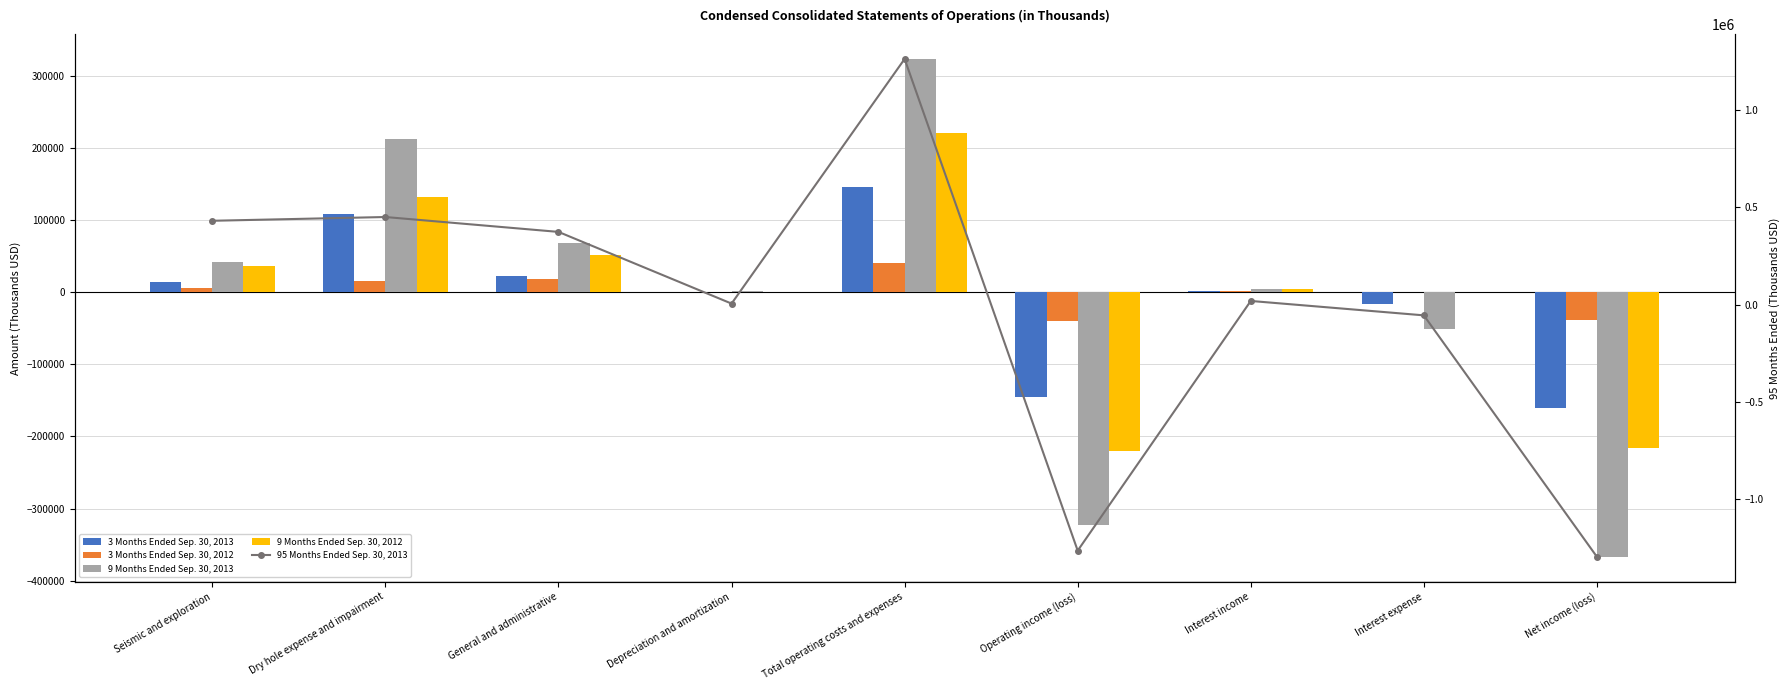

What is the average value of the 9 Months Ended Sep. 30, 2012 series?

879